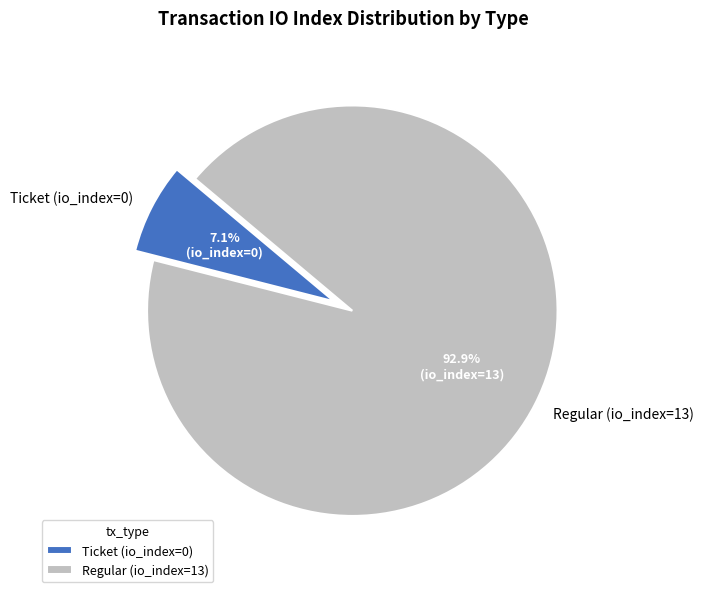

How many segments does this pie chart have?

2